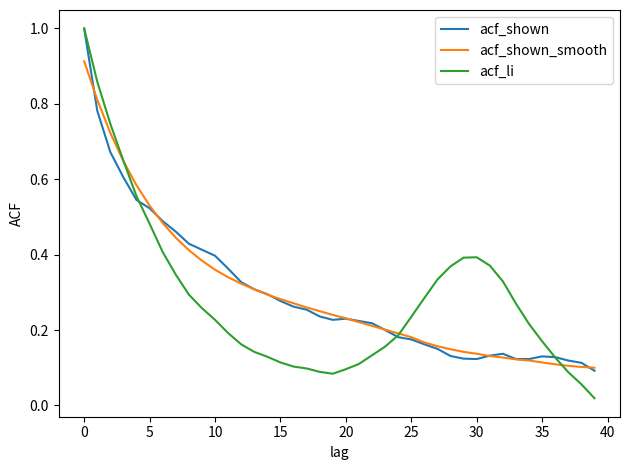

How many lines are shown in the chart?

3